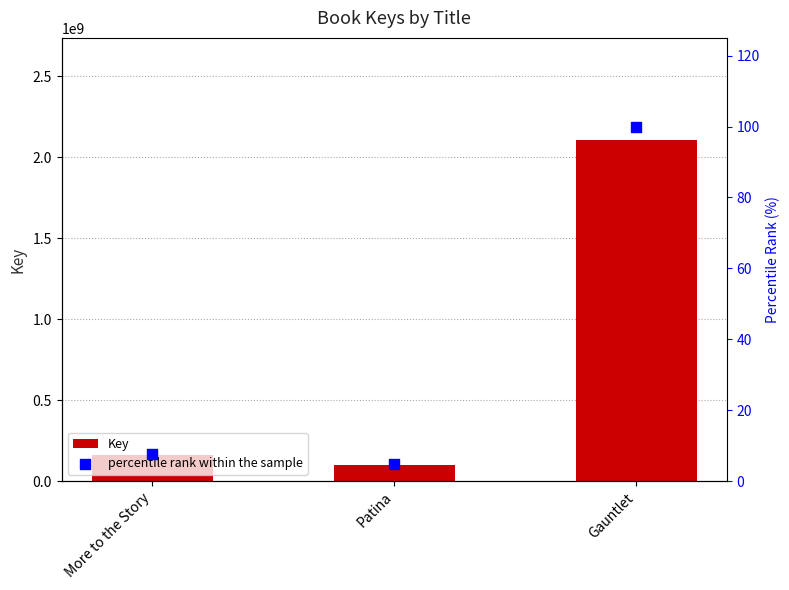

Which series contains the lowest Y value?

percentile rank within the sample